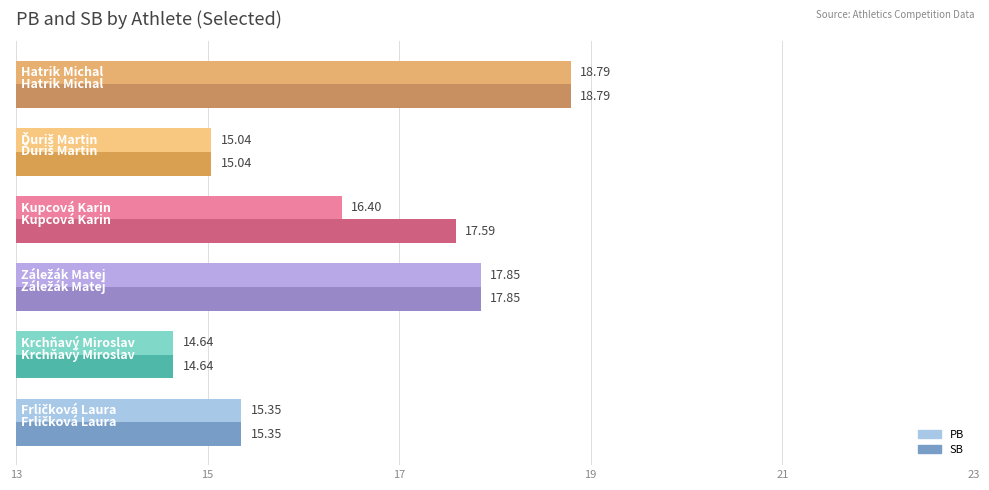

Which series has the largest total across all categories?

SB